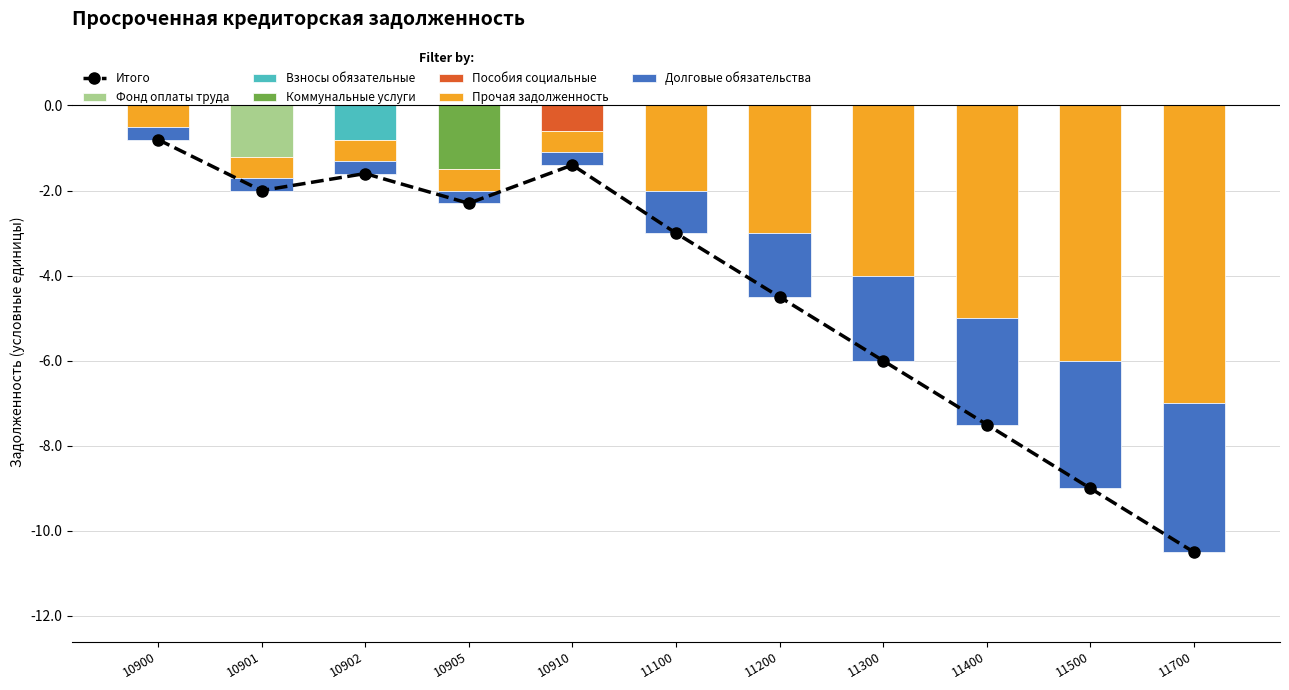

Which has a higher value, 11300 or 10901?

11300